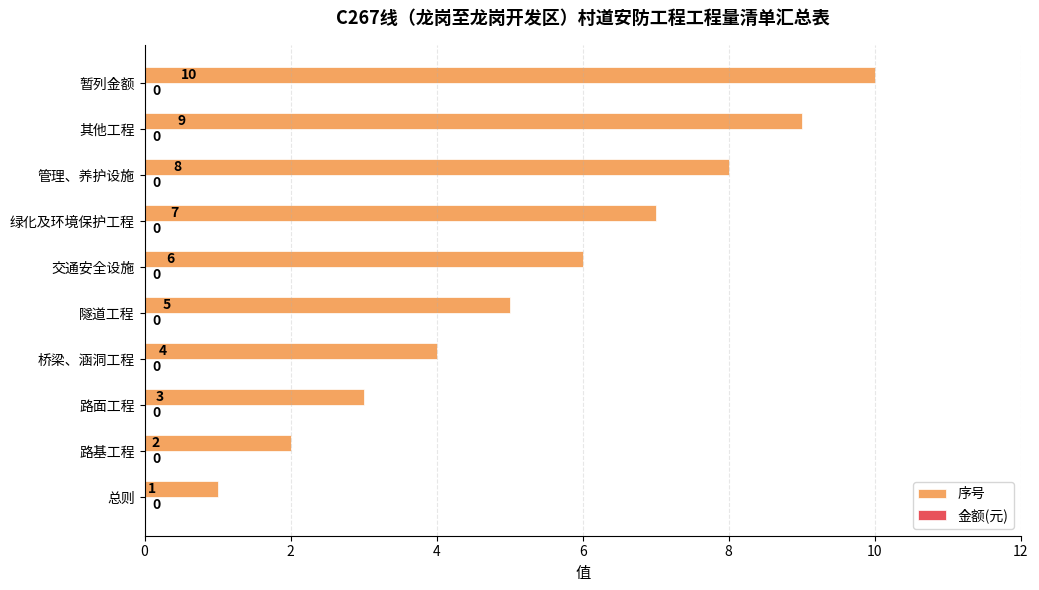

How many values are between 3 and 8?

6